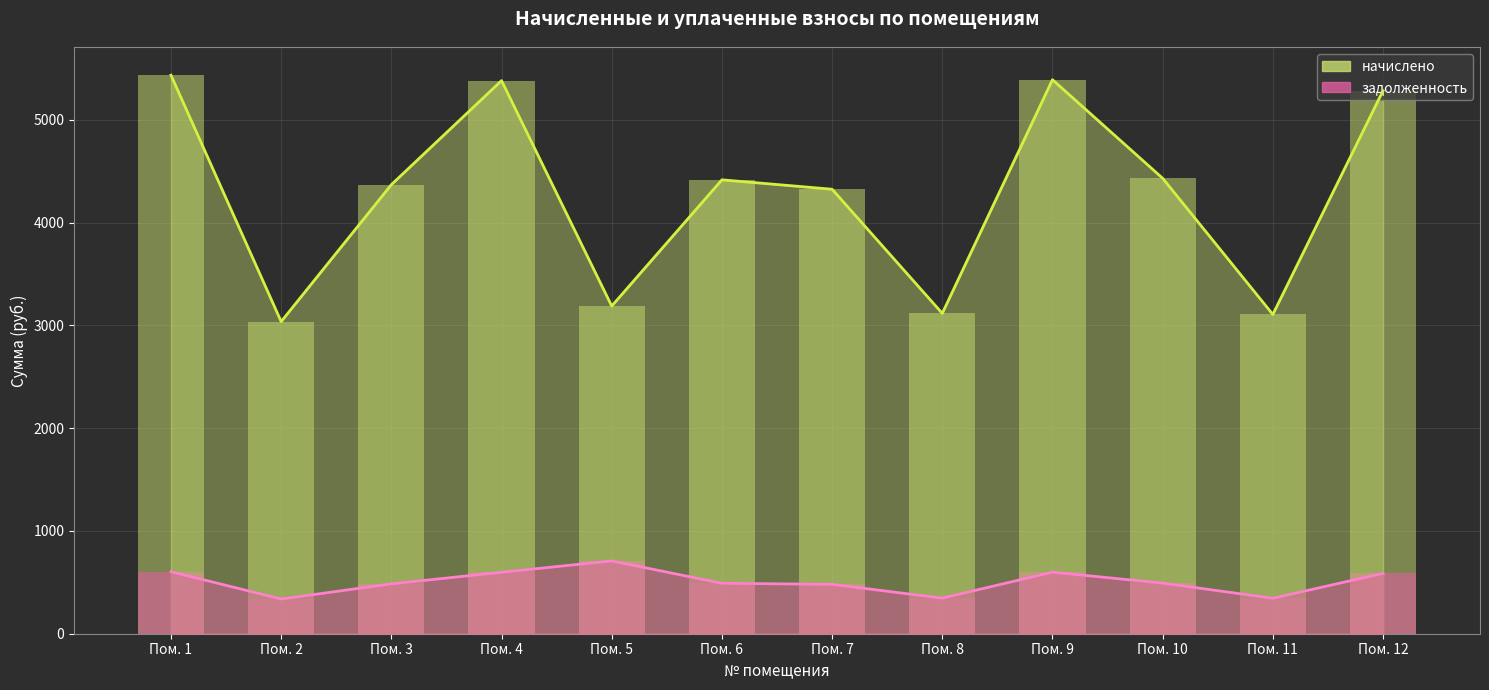

Is it true that начислено equals 1446.3 at Пом. 5?

False